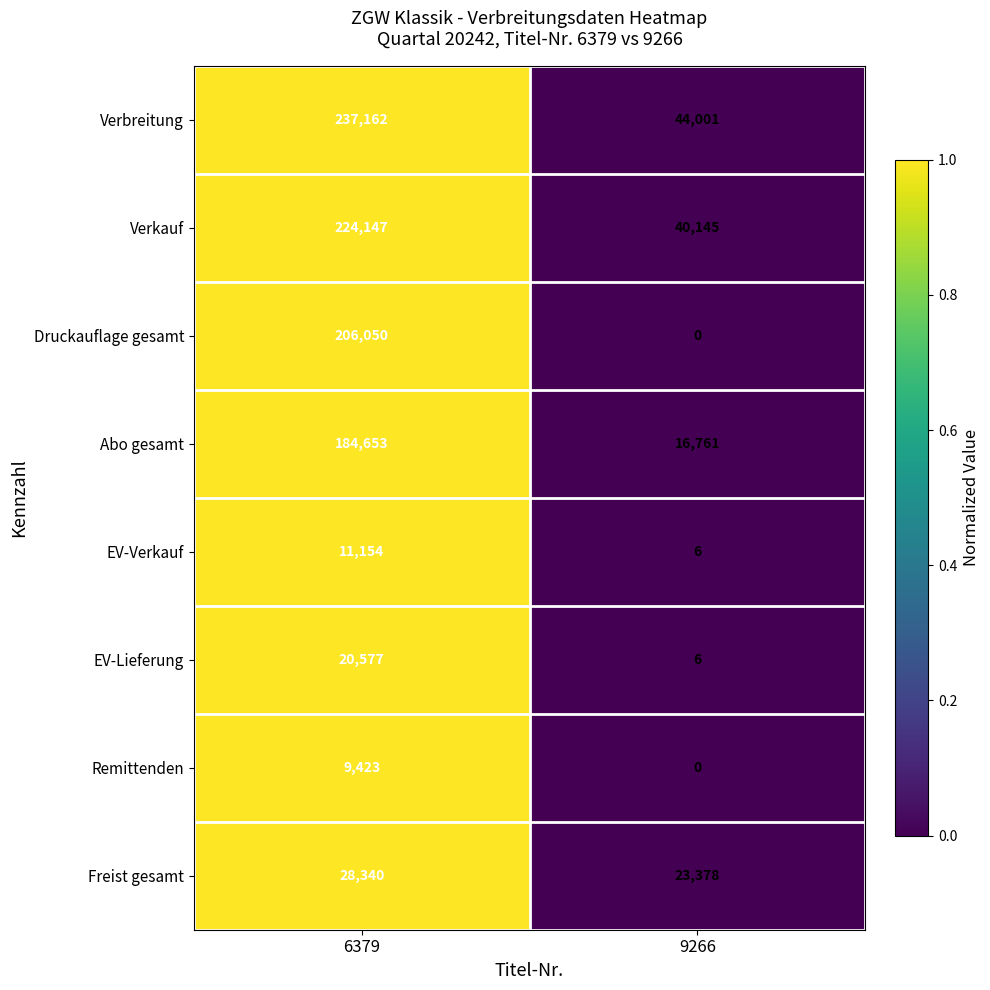

Count the number of categories in the chart.

2